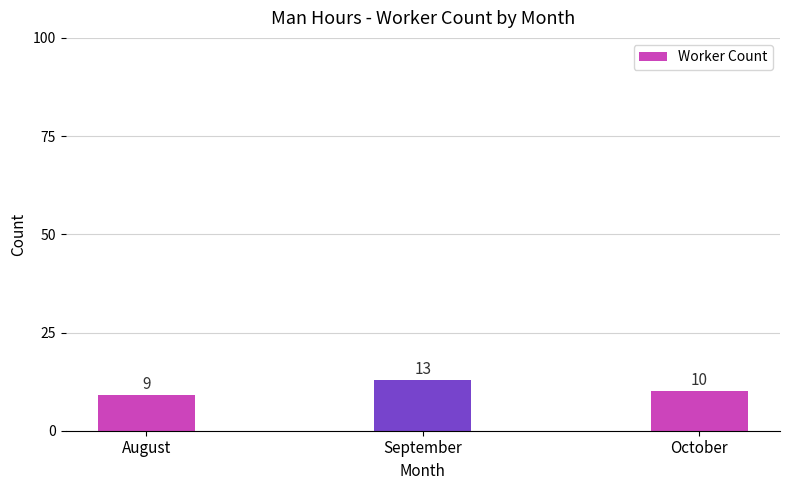

How many series are shown in this chart?

1